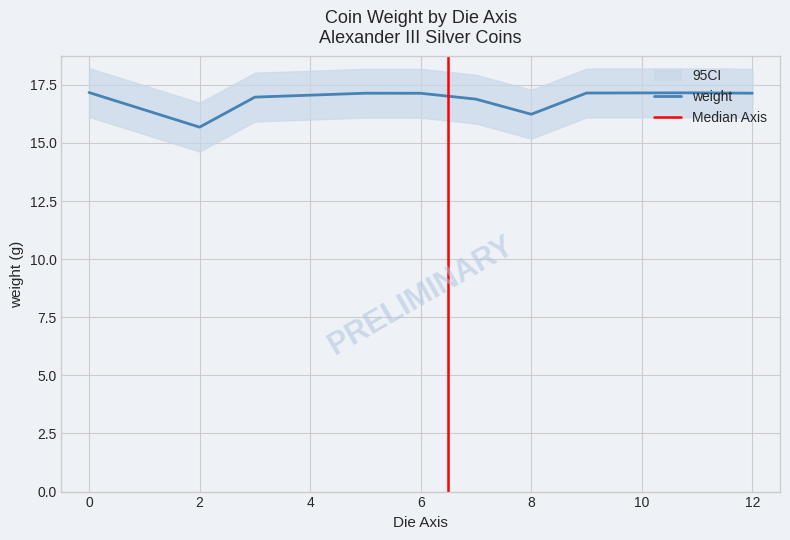

How many distinct data groups are displayed?

2